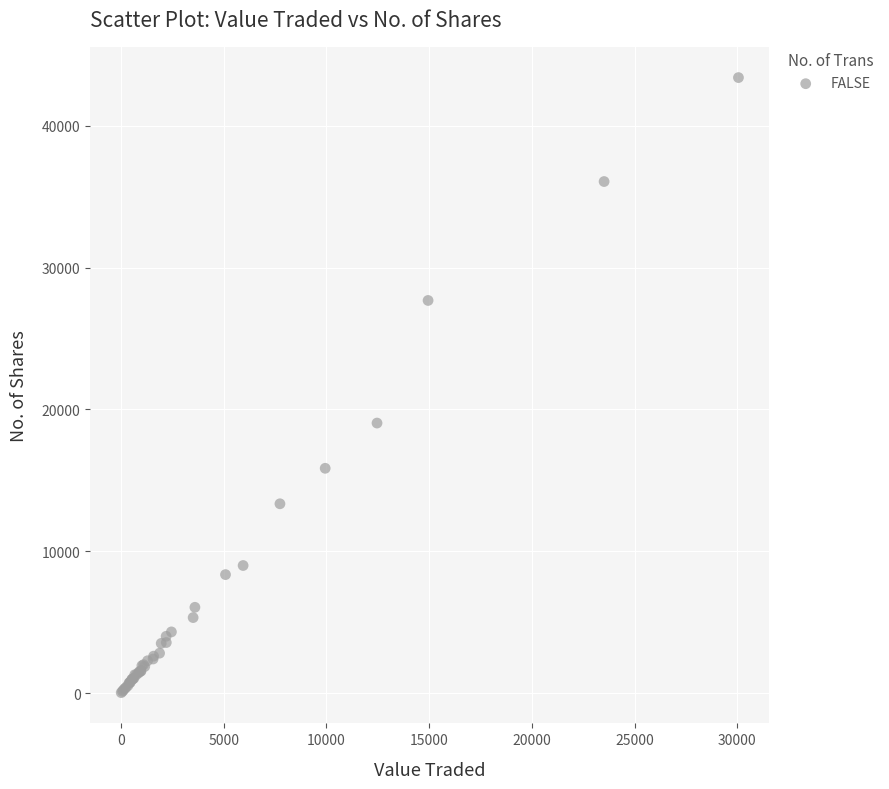

What Y value in the scatter plot is closest to 21714?

19038